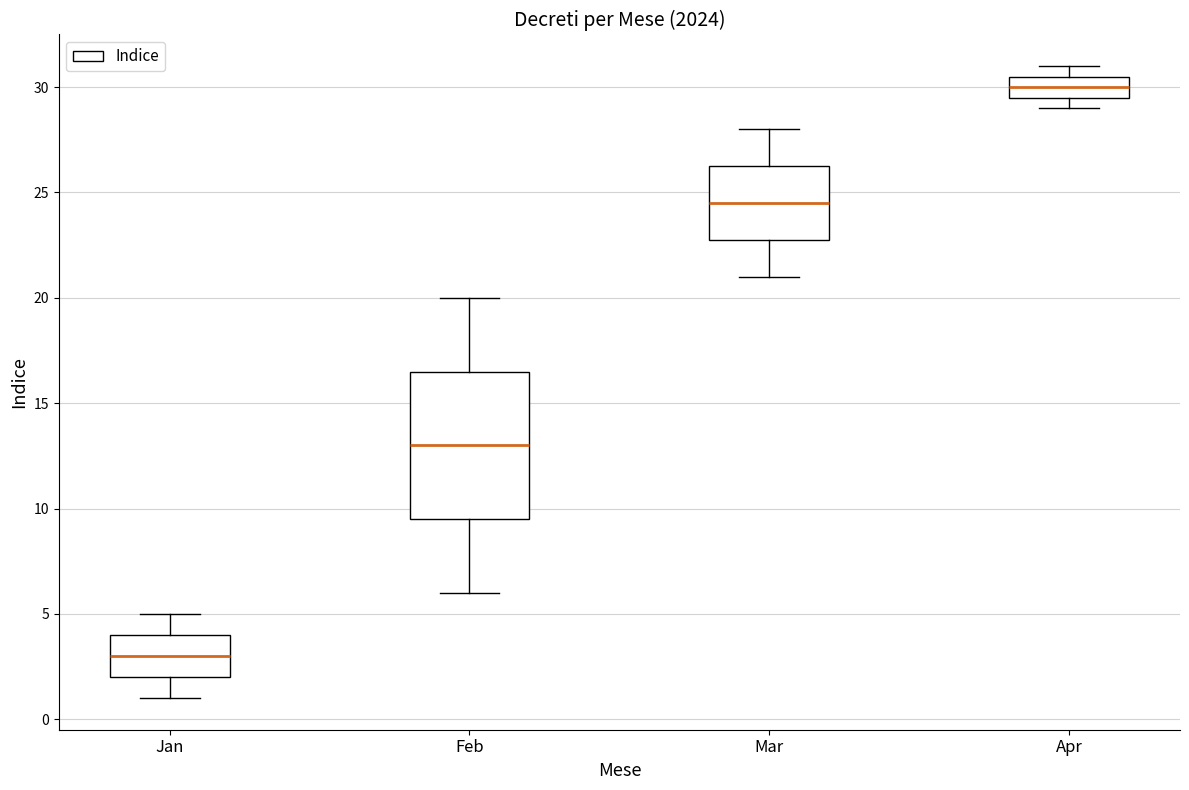

Which box has the lowest median line?

Jan